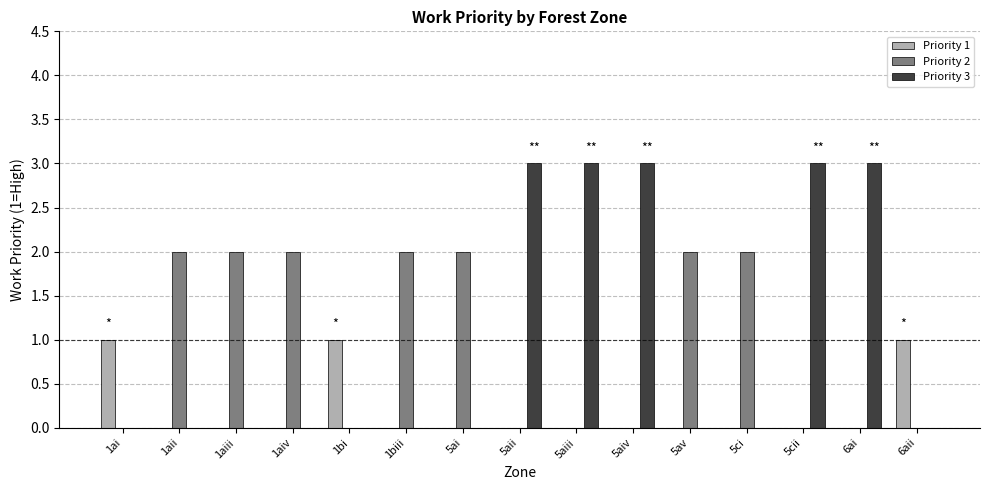

What is the total value across all series at 5aiii?

3